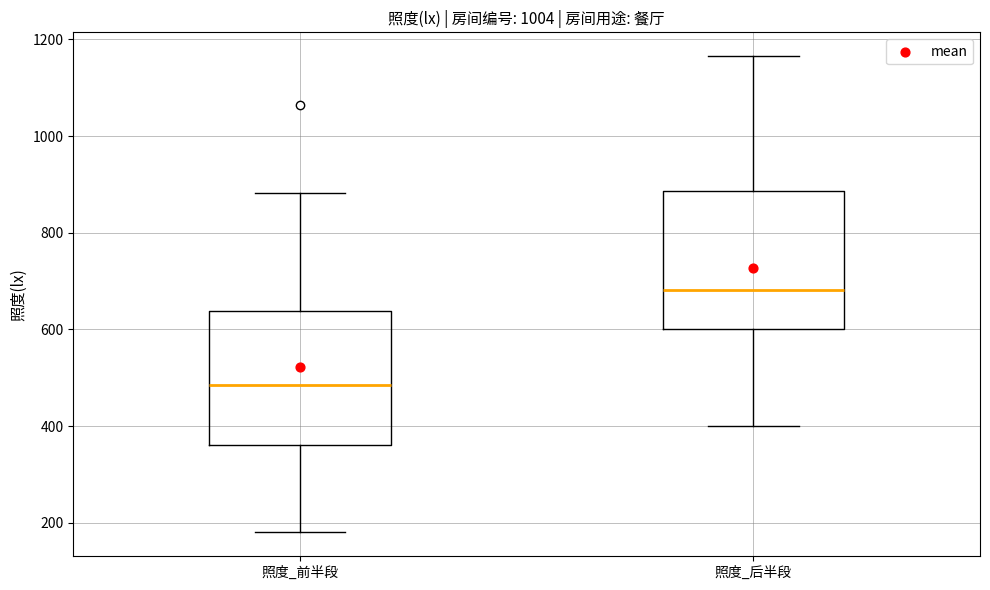

Reading left to right, transcribe this box plot: for each box, give where its median line is, the range the box spans, and where its two whiskers end, as read against the y-axis. The values are not printed on the chart, so give them approximately, as read against the axis.

照度_前半段: median 480, box 360 to 640, whiskers 180 to 880
照度_后半段: median 680, box 600 to 880, whiskers 400 to 1160